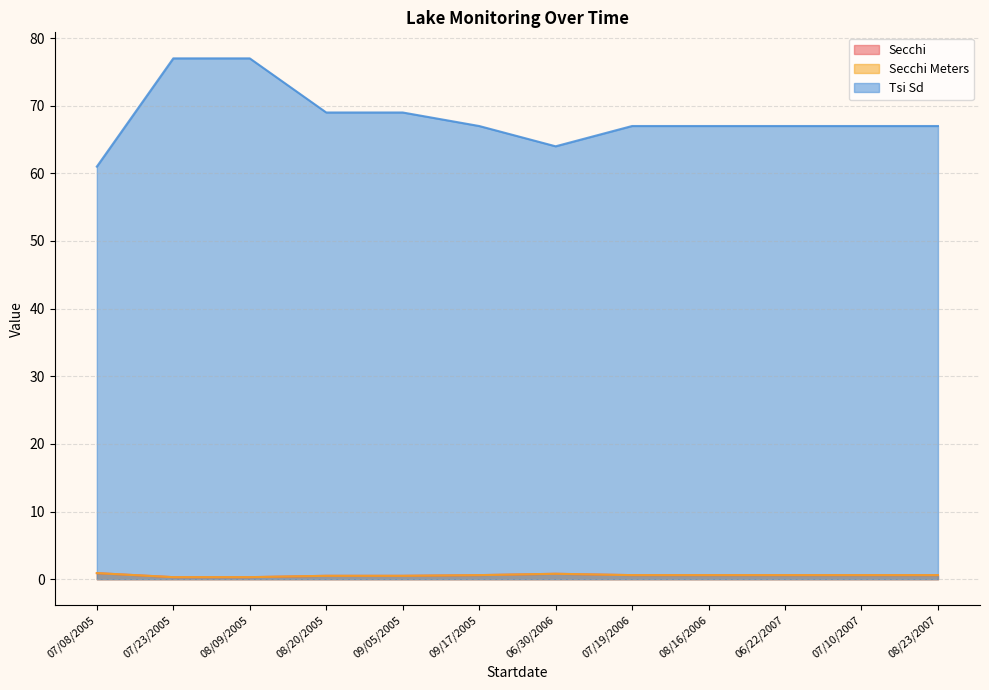

Reading left to right, extract all data points from this chart.

Secchi: 0.9	0.3	0.3	0.5	0.5	0.6	0.8	0.6	0.6	0.6	0.6	0.6
Secchi Meters: 0.9	0.3	0.3	0.5	0.5	0.6	0.8	0.6	0.6	0.6	0.6	0.6
Tsi Sd: 61.0	77.0	77.0	69.0	69.0	67.0	64.0	67.0	67.0	67.0	67.0	67.0